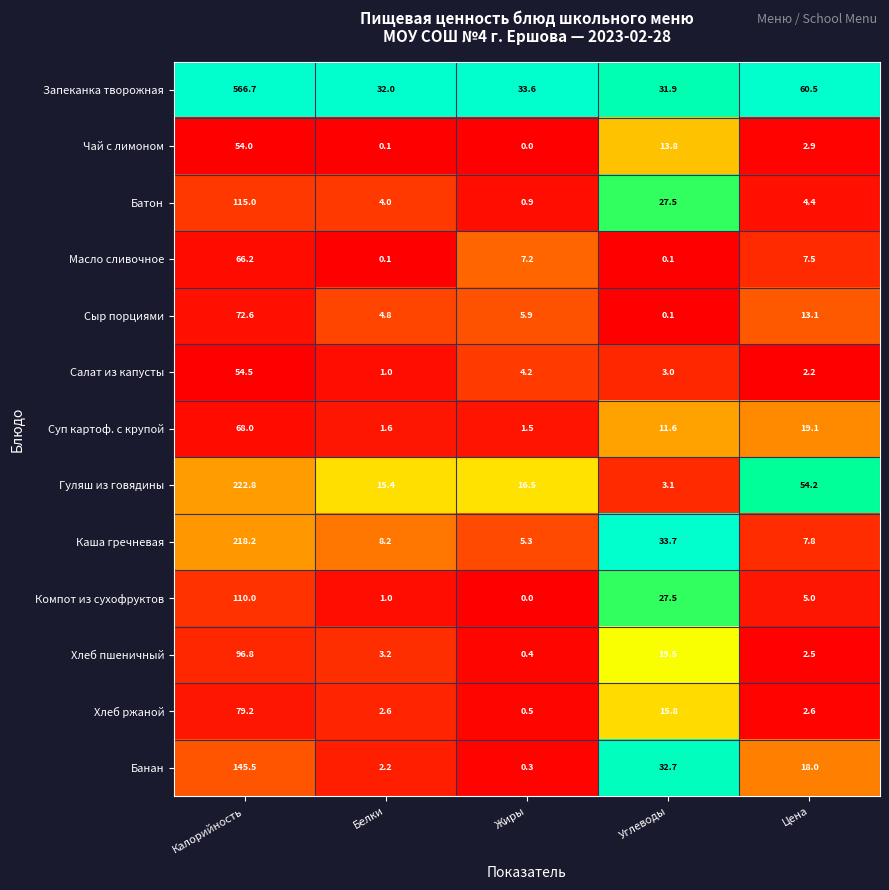

What is the difference between the maximum and minimum values in the Гуляш из говядины series?

219.7